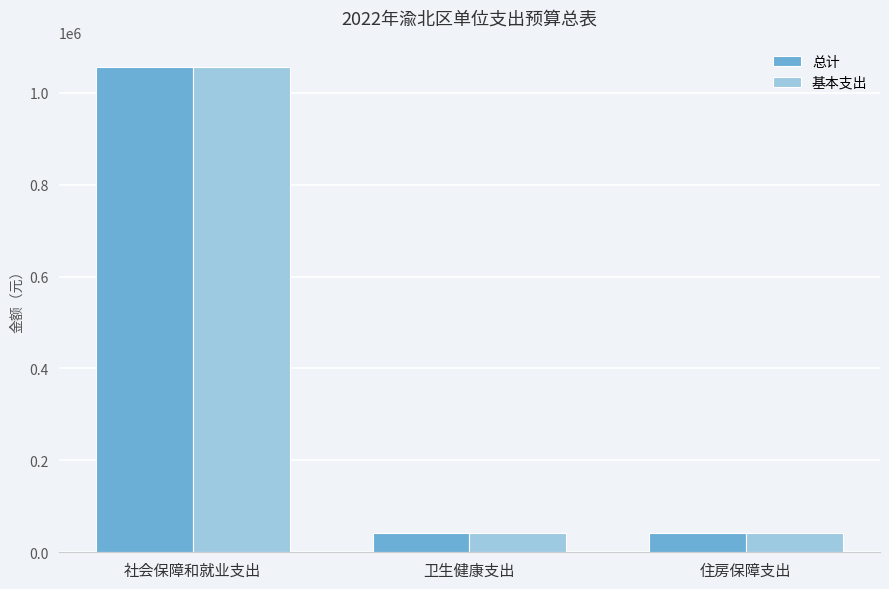

At which label does 基本支出 first exceed 42748?

社会保障和就业支出